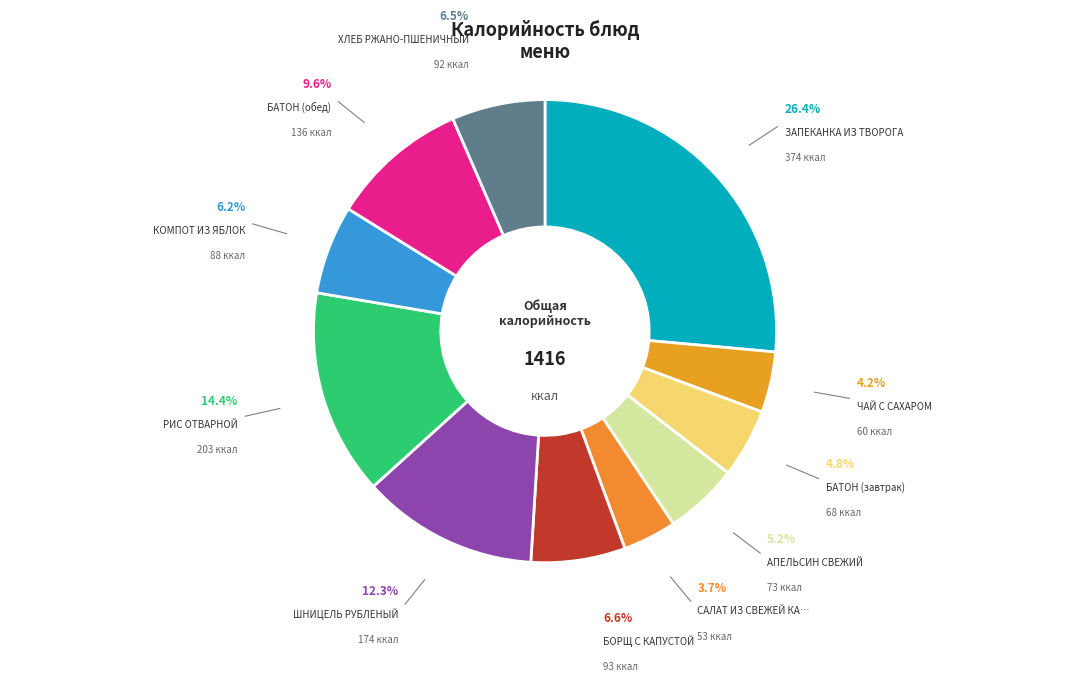

How many slices are in this pie chart?

11